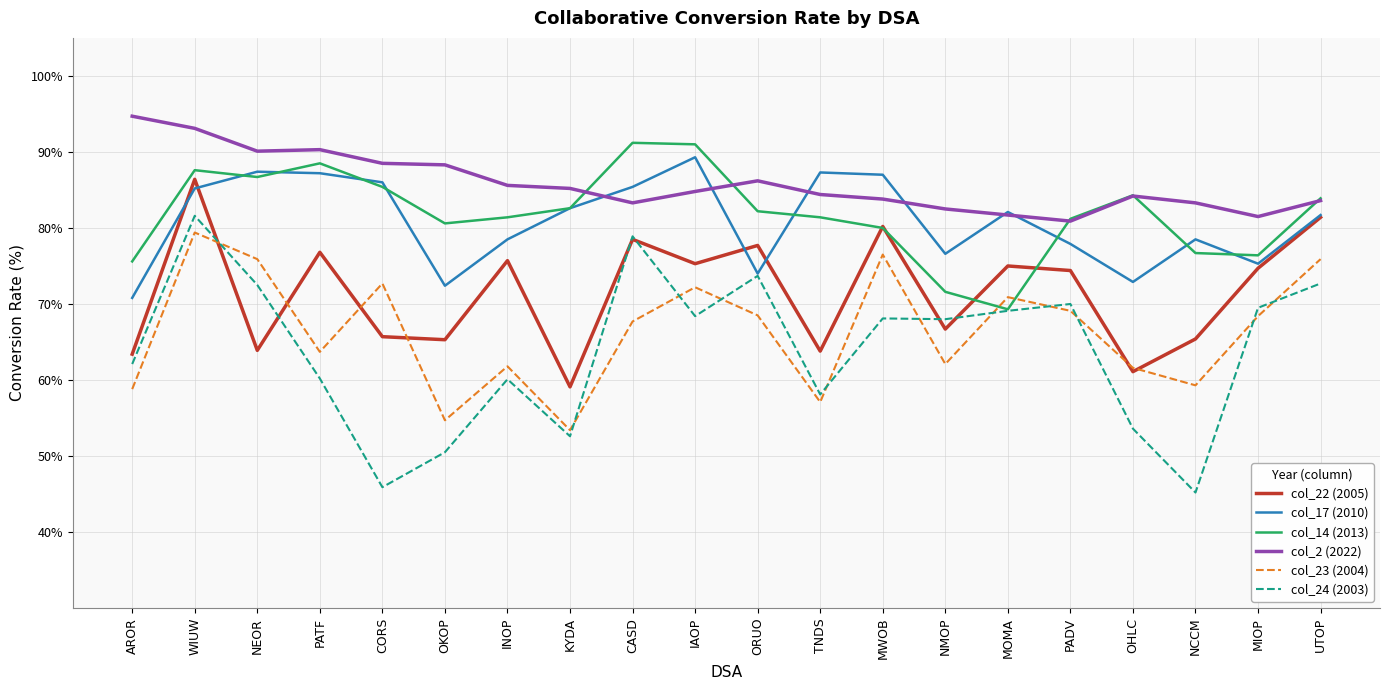

List the series in order of their peak value, highest first.

col_2 (2022), col_14 (2013), col_17 (2010), col_22 (2005), col_24 (2003), col_23 (2004)